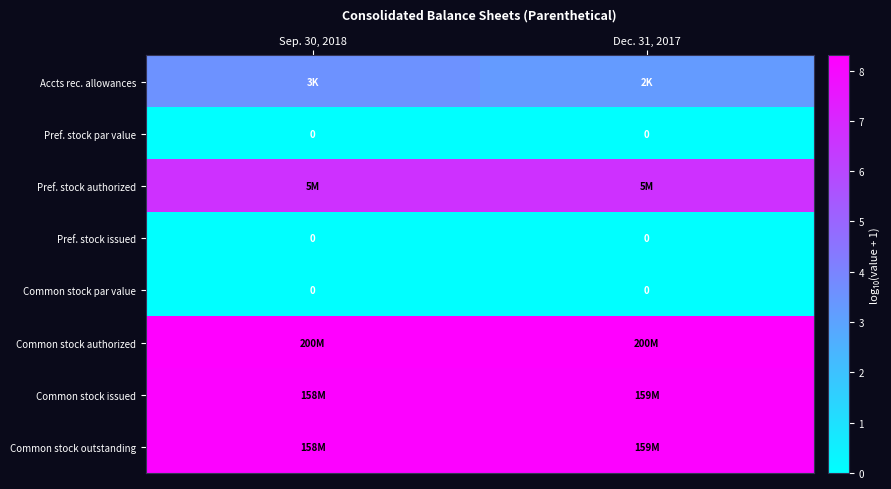

Is the value of Common stock authorized at Sep. 30, 2018 greater than the value of Pref. stock par value at Dec. 31, 2017?

Yes